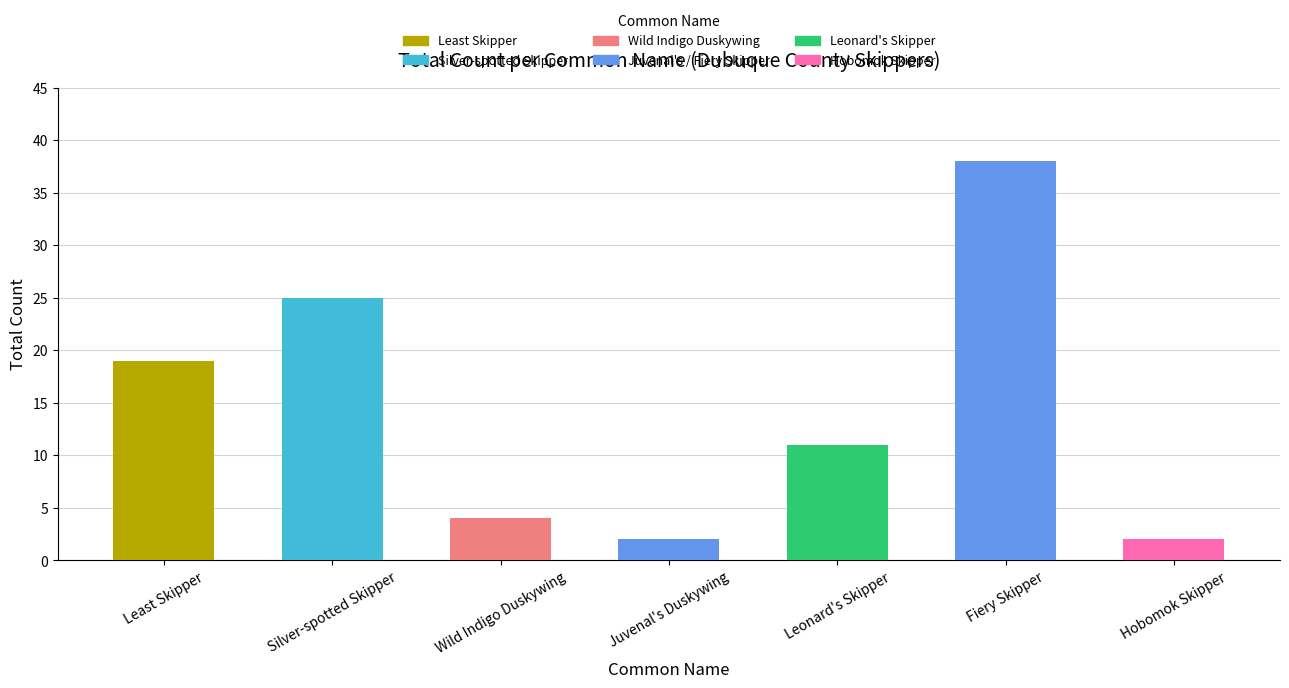

Does the chart contain any negative values?

No